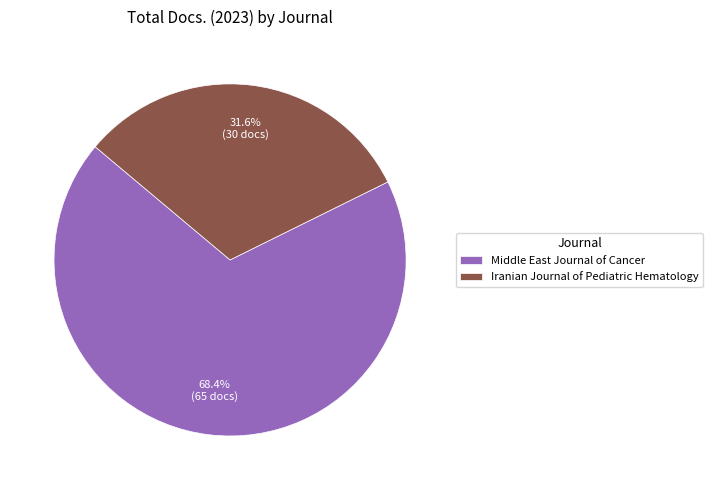

To the nearest percent, what portion does Middle East Journal of Cancer represent?

68%